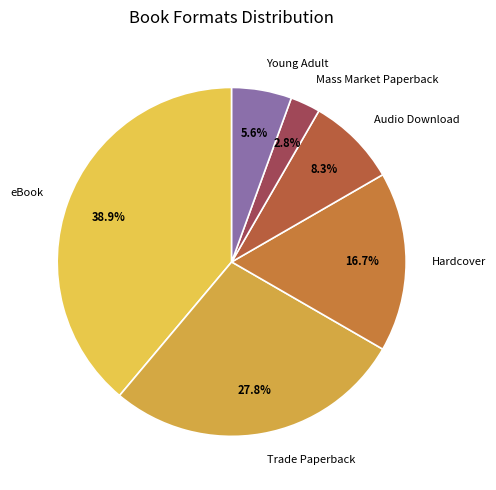

Between Trade Paperback and eBook, which is larger?

eBook